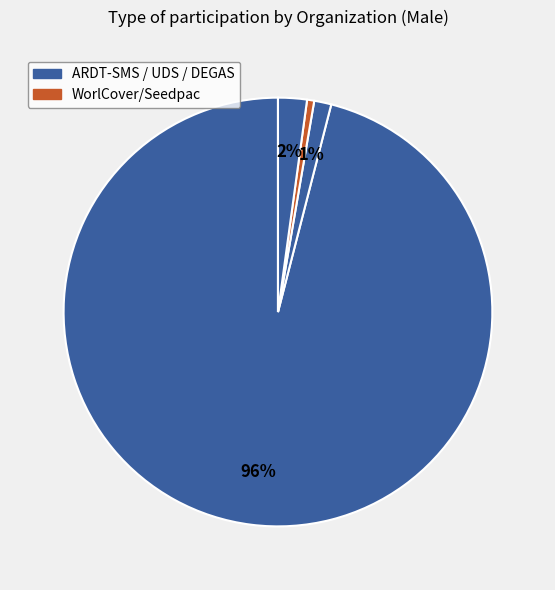

How many segments does this pie chart have?

4